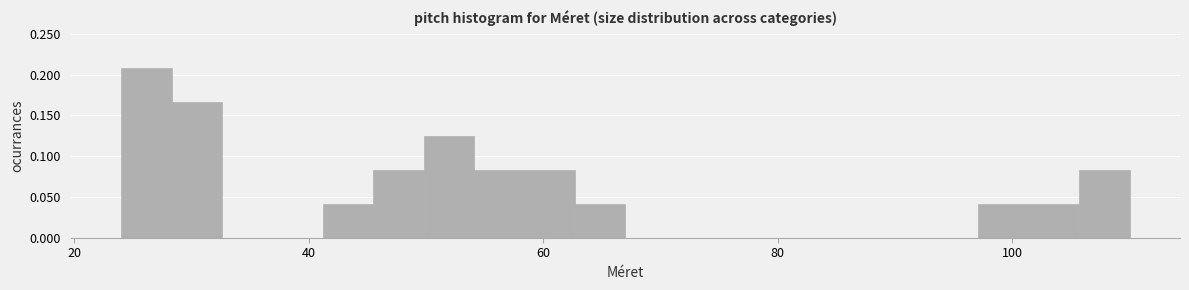

Around what value on the x-axis is the tallest bar? Give the approximate position of its centre, as read against the axis.

26